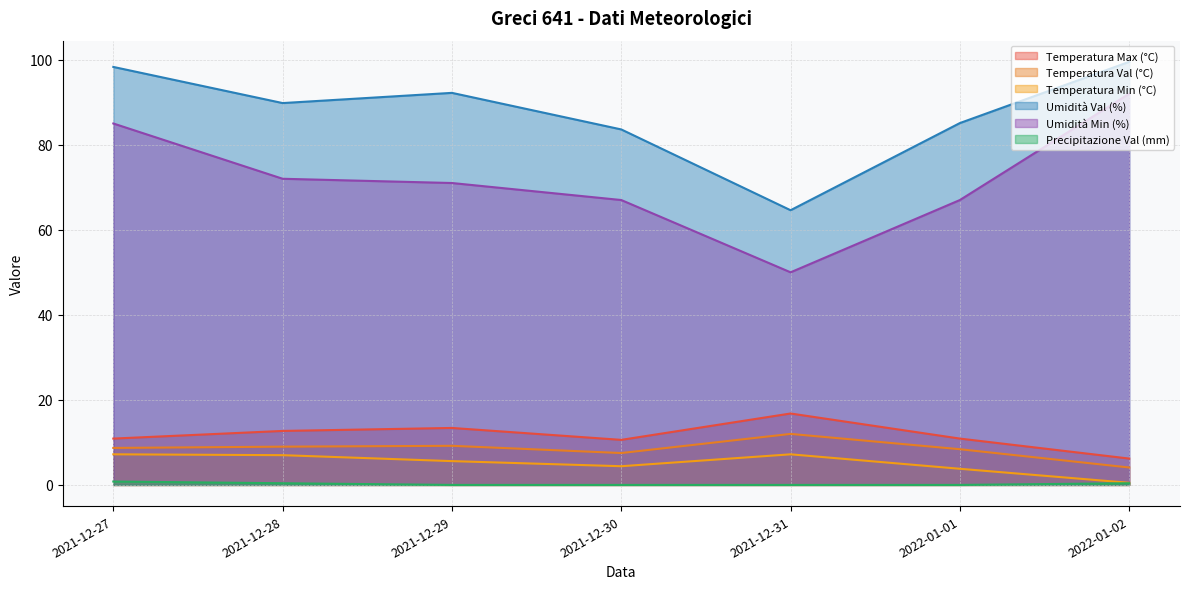

How many interior local peaks does the Temperatura Min (°C) series have?

1